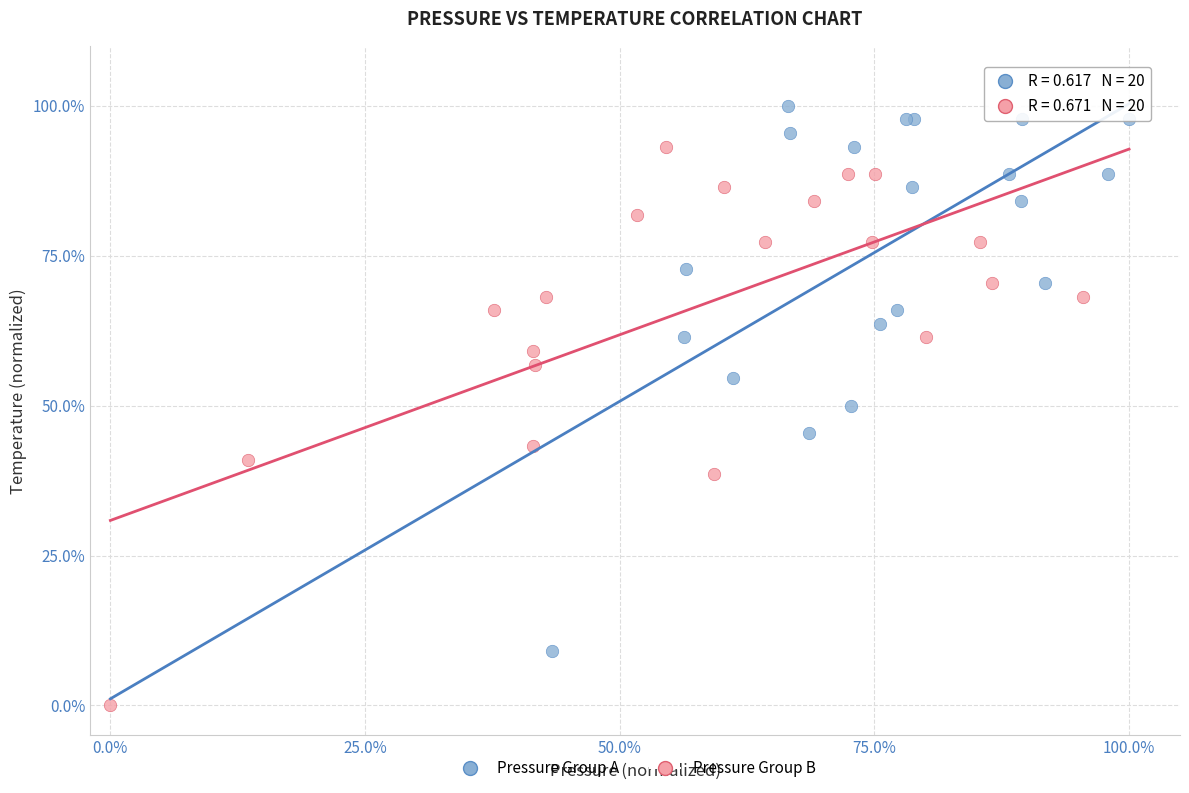

Which series contains the highest Y value?

Pressure Group A